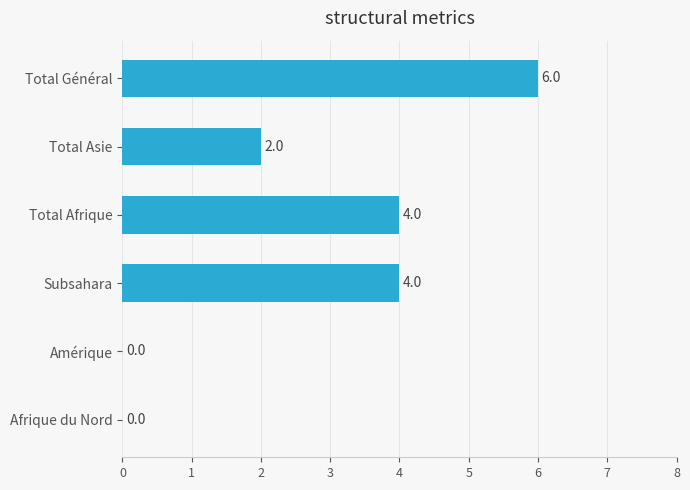

At which category does the chart reach its peak across all series?

Total Général